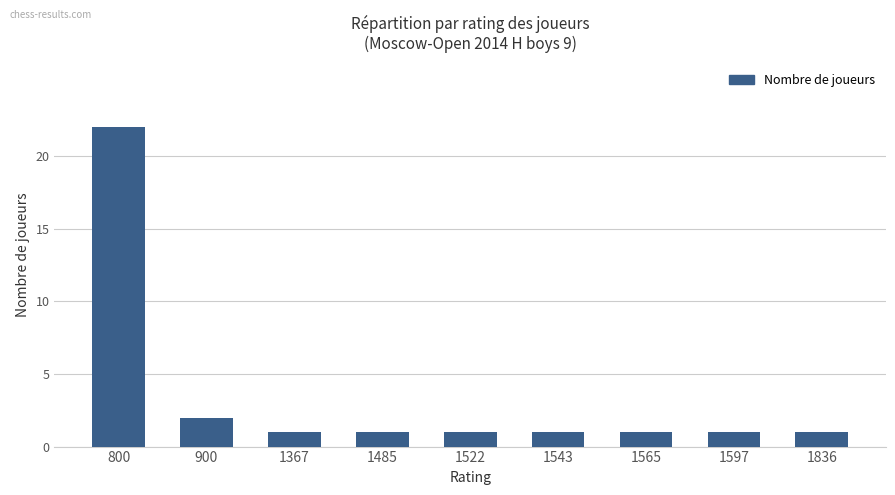

What is the value of the 5th bar from the left?

1